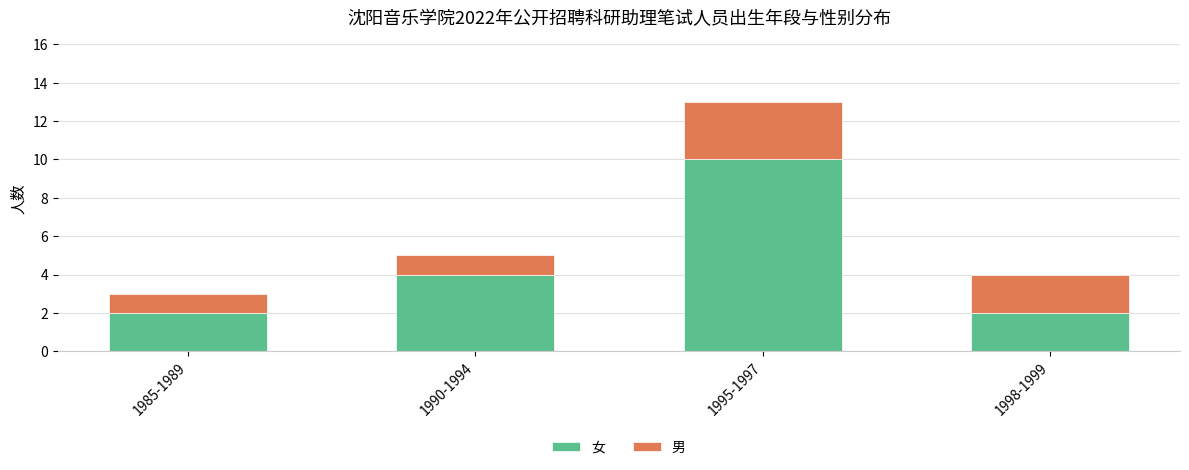

What is the sum of all 女 values?

18